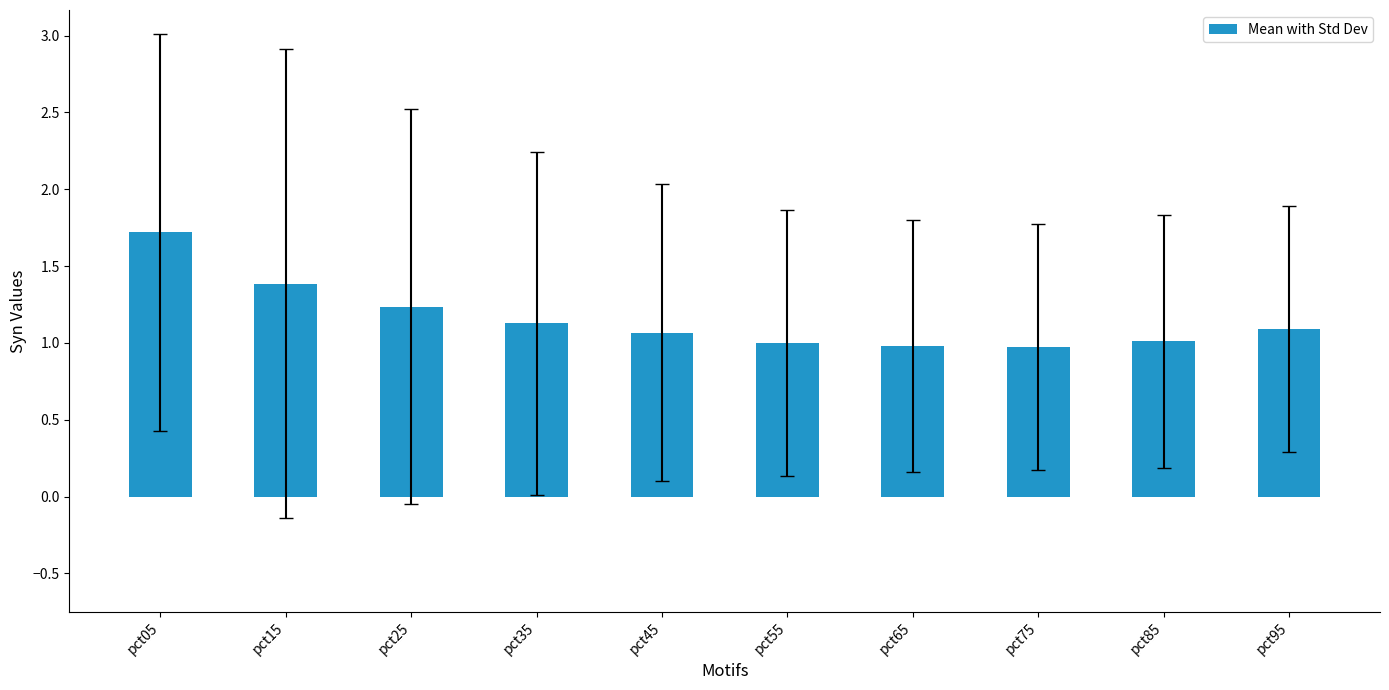

What is the maximum value shown in the chart?

1.7